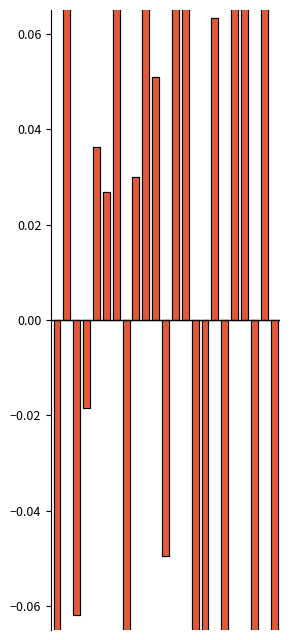

How many bars are there in each group?

2